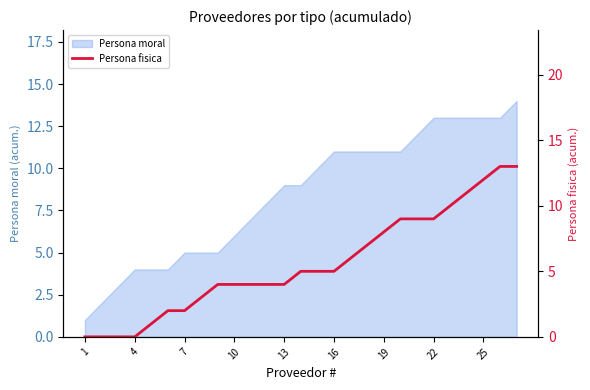

The Persona moral series shows 15 at 13. True or false?

False